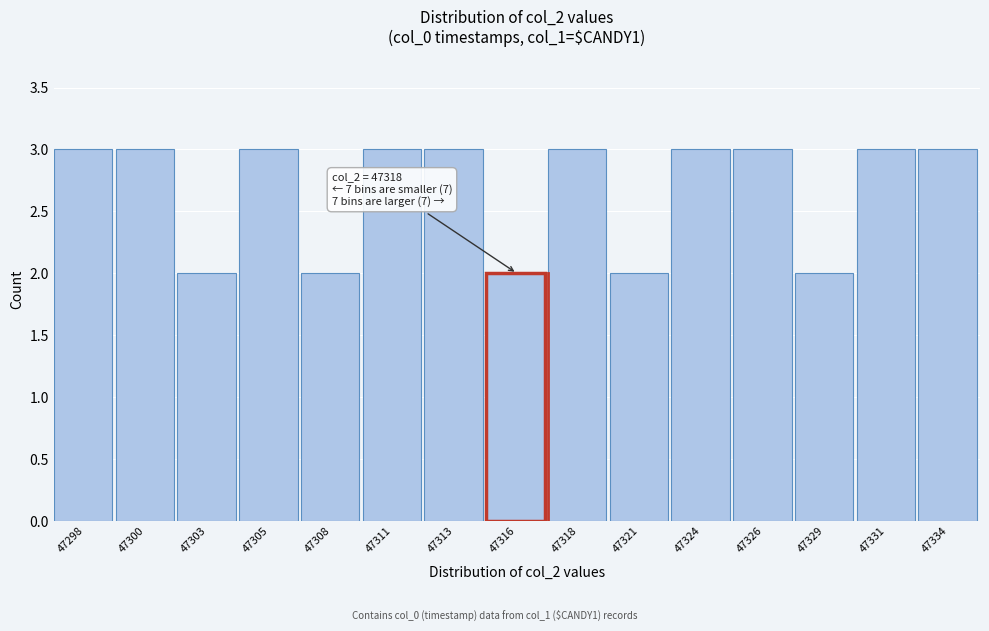

Reading left to right, what are all the values shown in this chart?

47298=3	47300=3	47303=2	47305=3	47308=2	47311=3	47313=3	47316=2	47318=3	47321=2	47324=3	47326=3	47329=2	47331=3	47334=3